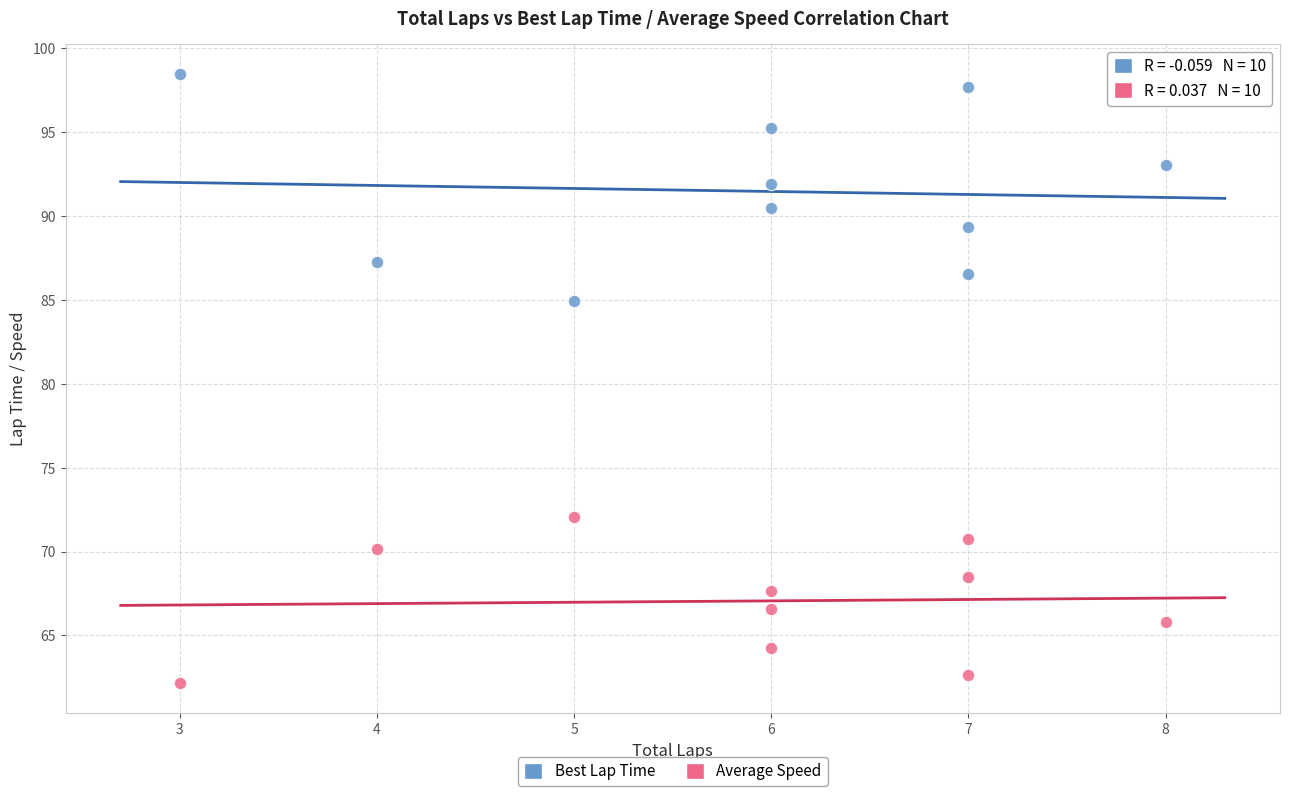

Which series has the widest spread of Y values?

Best Lap Time